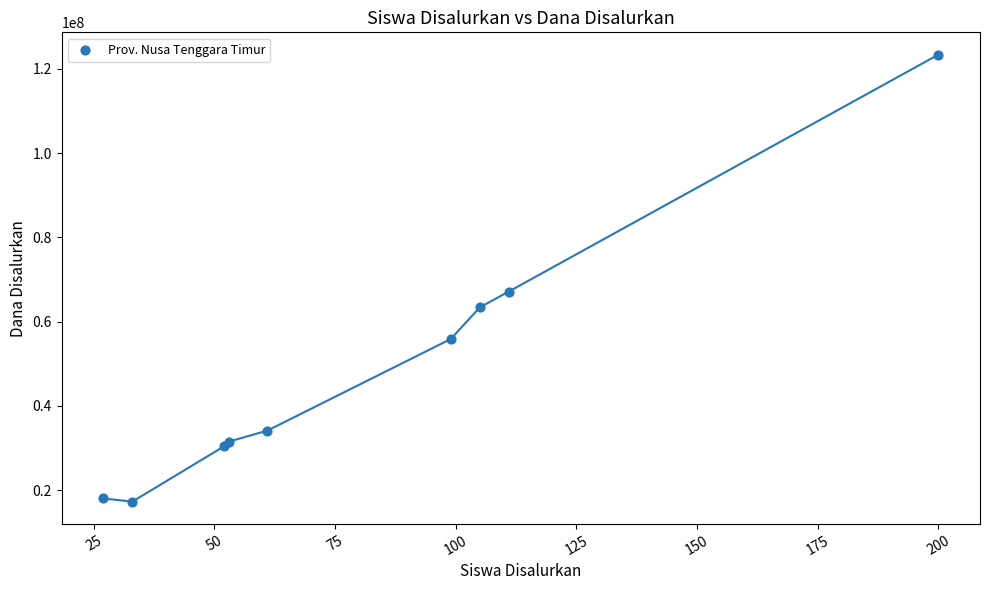

What Y value in the scatter plot is closest to 70312500?

67125000